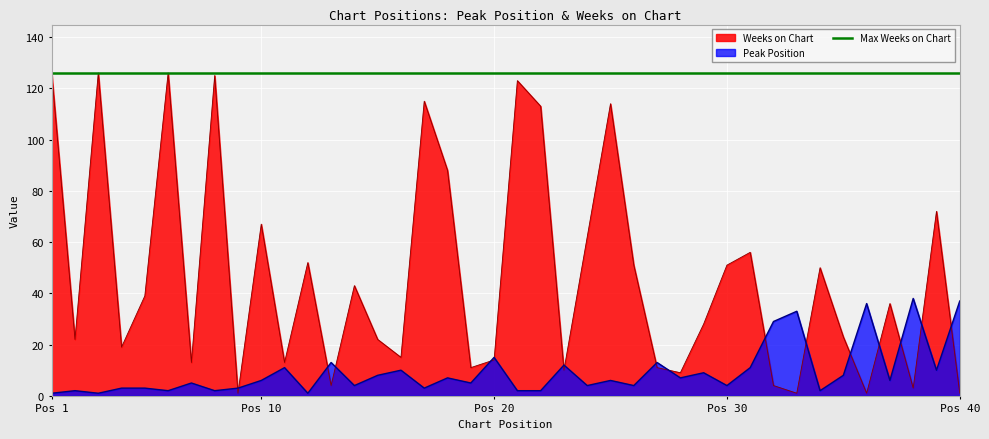

Which series changed the most between 10 and 12?

Weeks on Chart